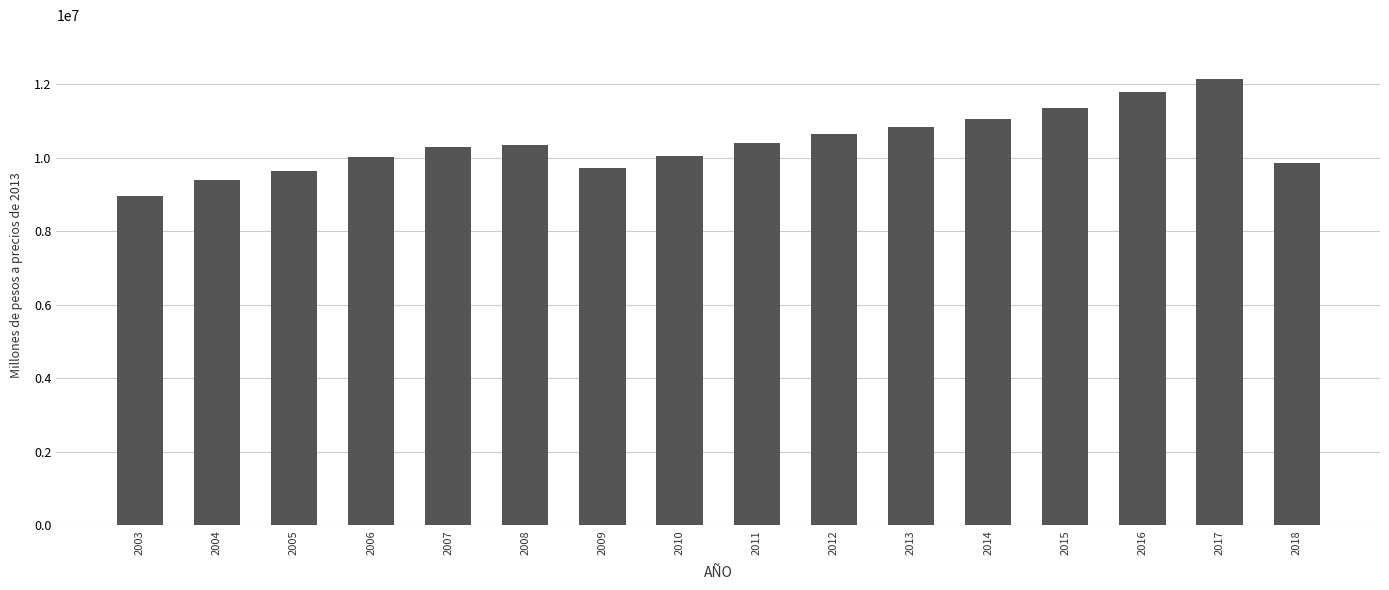

At which category does the chart reach its minimum across all series?

2003